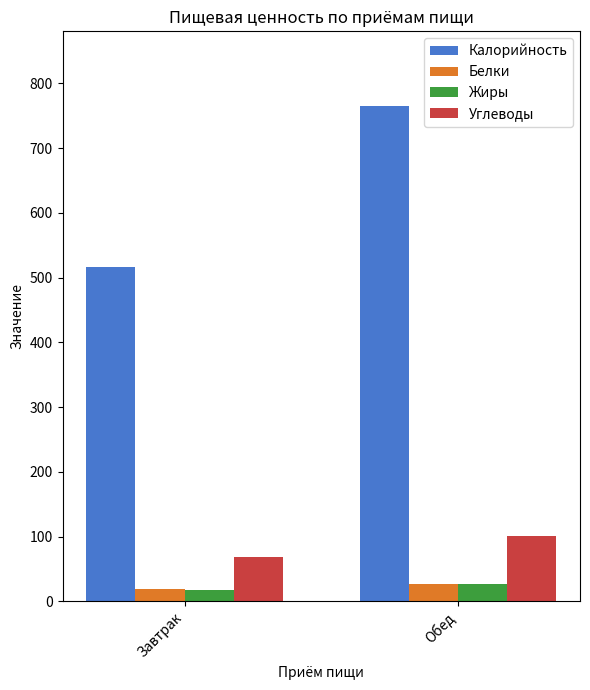

What is the spread (max minus min) of values at Завтрак?

498.4